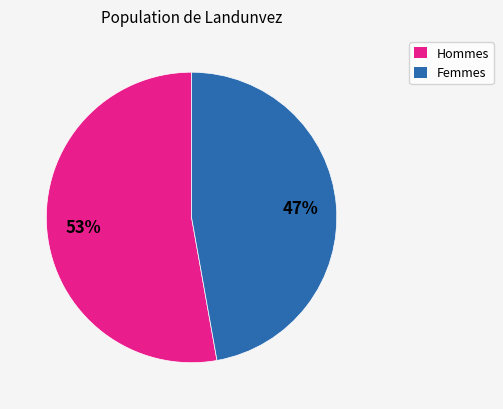

Between Femmes and Hommes, which is larger?

Hommes